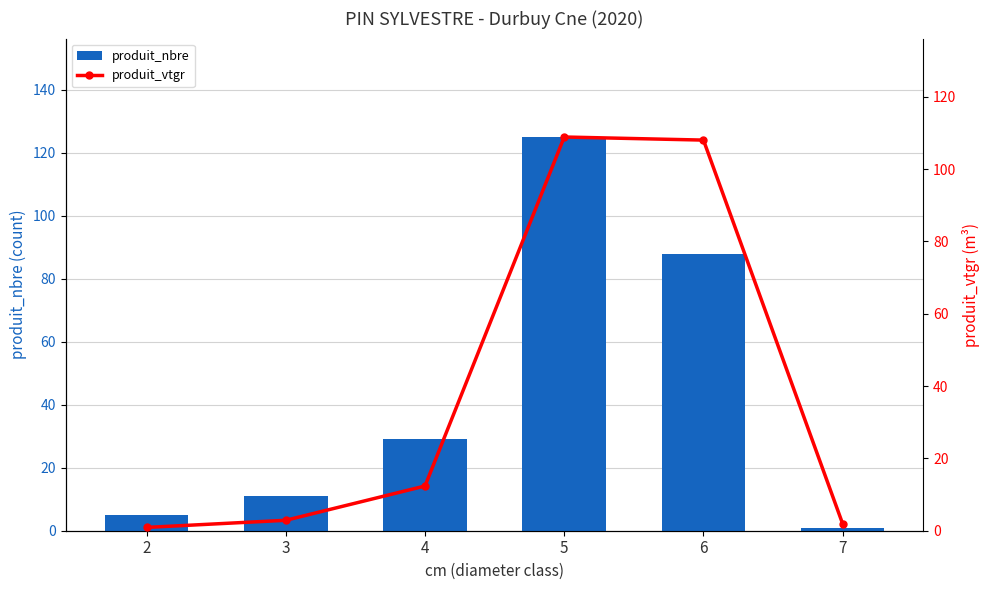

Does the chart contain any negative values?

No